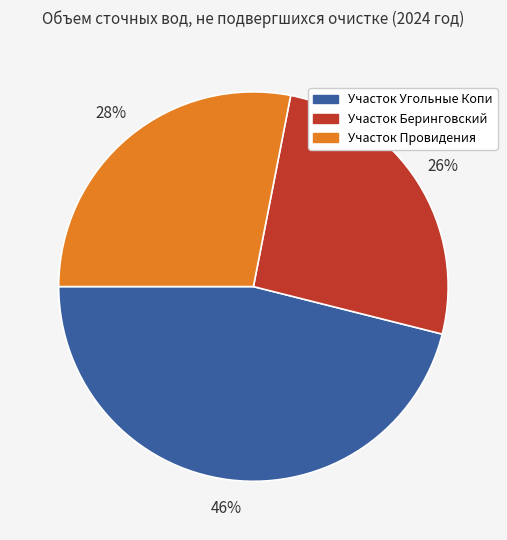

To the nearest percent, what is the difference between the Участок Провидения and Участок Угольные Копи slice percentages?

18%